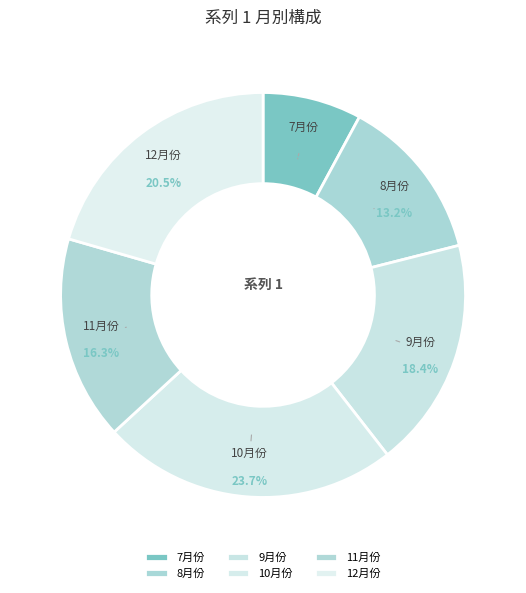

Approximately how many times larger is the value at 12月份 compared to 7月份?

2.6